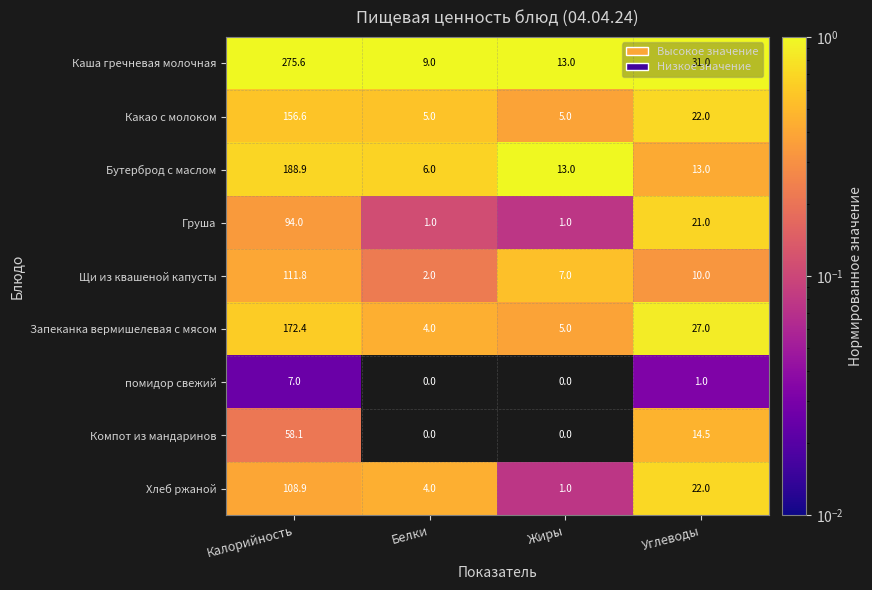

Which series changed the most between Калорийность and Белки?

Каша гречневая молочная